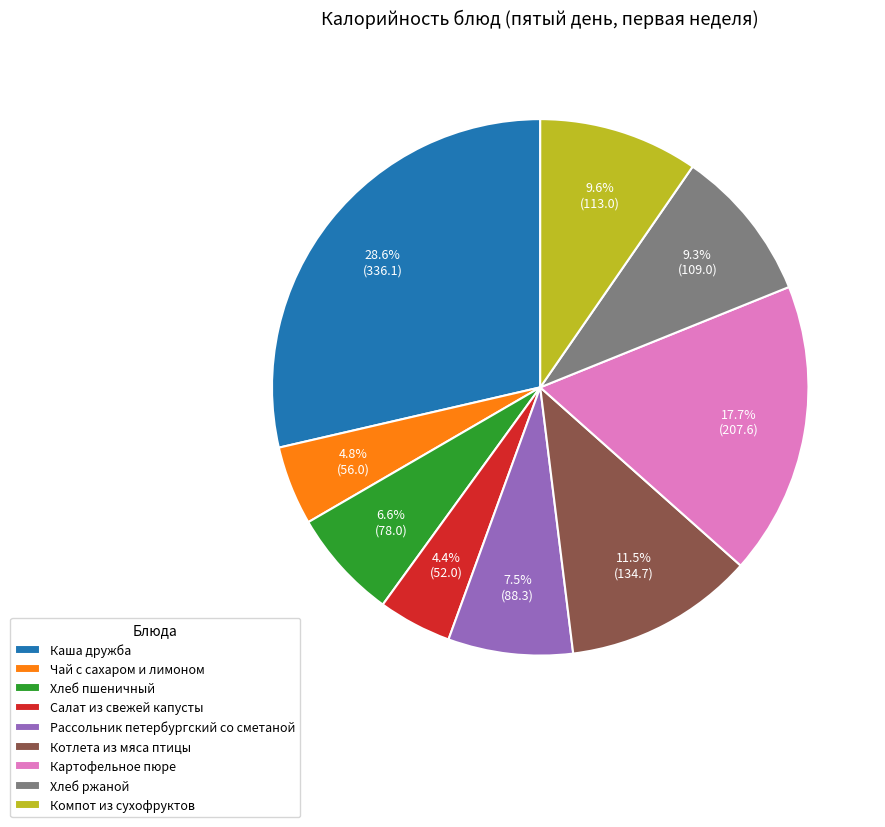

Does any single category account for the majority?

No